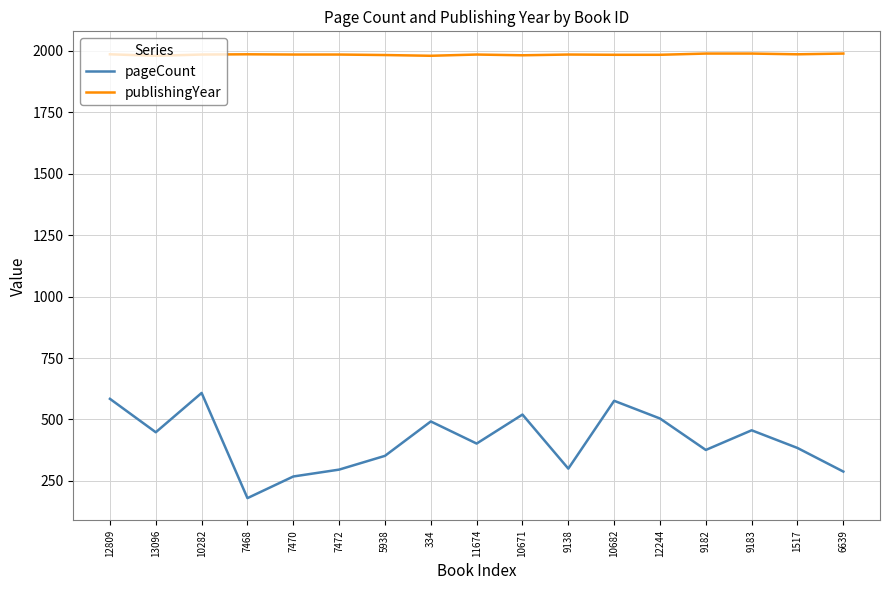

Is the value of publishingYear at 10282 greater than the value of pageCount at 7472?

Yes